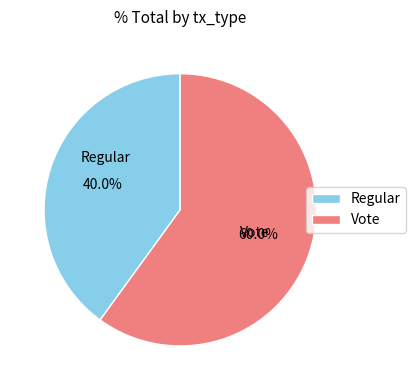

How many slices are in this pie chart?

2